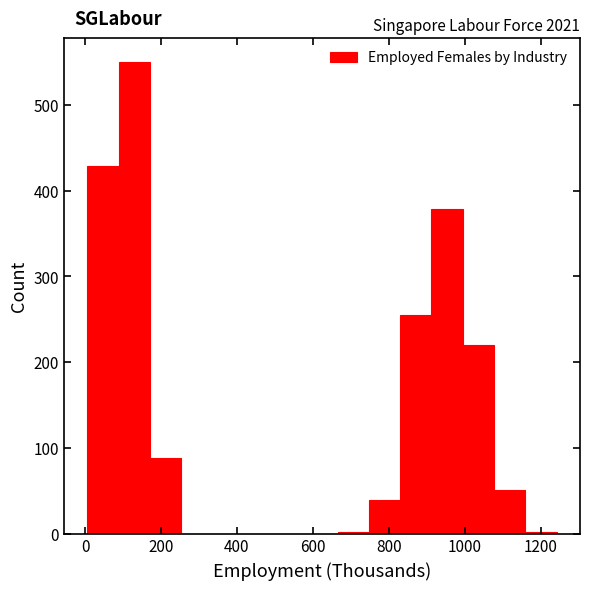

Reading left to right, list every bar in this chart as the range it spans on the x-axis followed by its height. Neither the bar edges nor the heights are printed on the chart, so give them approximately, as read against the axes.

0 to 80: 430
80 to 180: 550
180 to 260: 90
260 to 340: 0
340 to 420: 0
420 to 500: 0
500 to 580: 0
580 to 660: 0
660 to 740: under 10
740 to 820: 40
820 to 920: 260
920 to 1000: 380
1000 to 1080: 220
1080 to 1160: 50
1160 to 1240: under 10